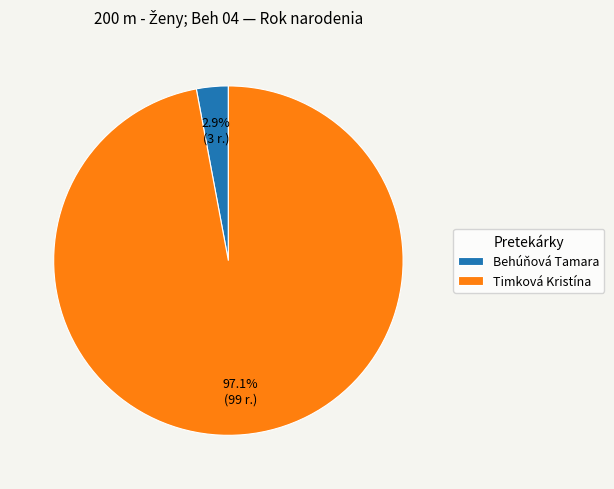

To the nearest percent, what is the difference between the Behúňová Tamara and Timková Kristína slice percentages?

94%